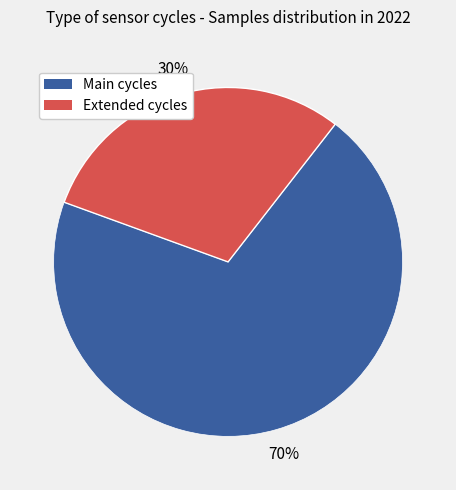

To the nearest percent, what is the difference between the largest and smallest slice percentages?

40%